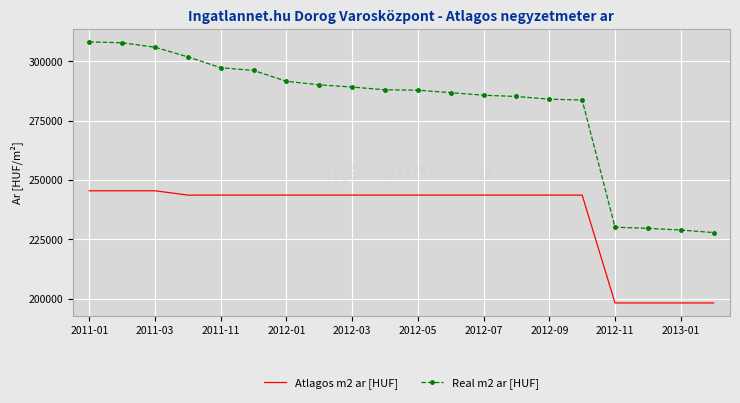

What is the difference between the second highest and second lowest values in the Real m2 ar [HUF] series?

78952